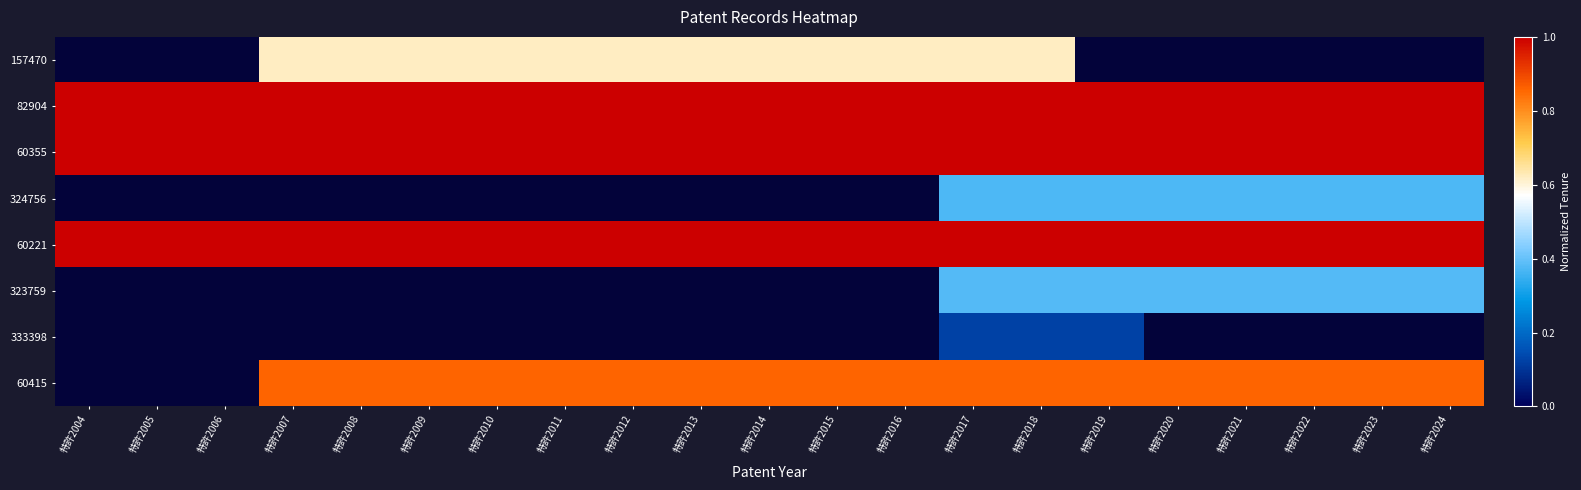

At which label is 60221 closest to 1?

特許2004